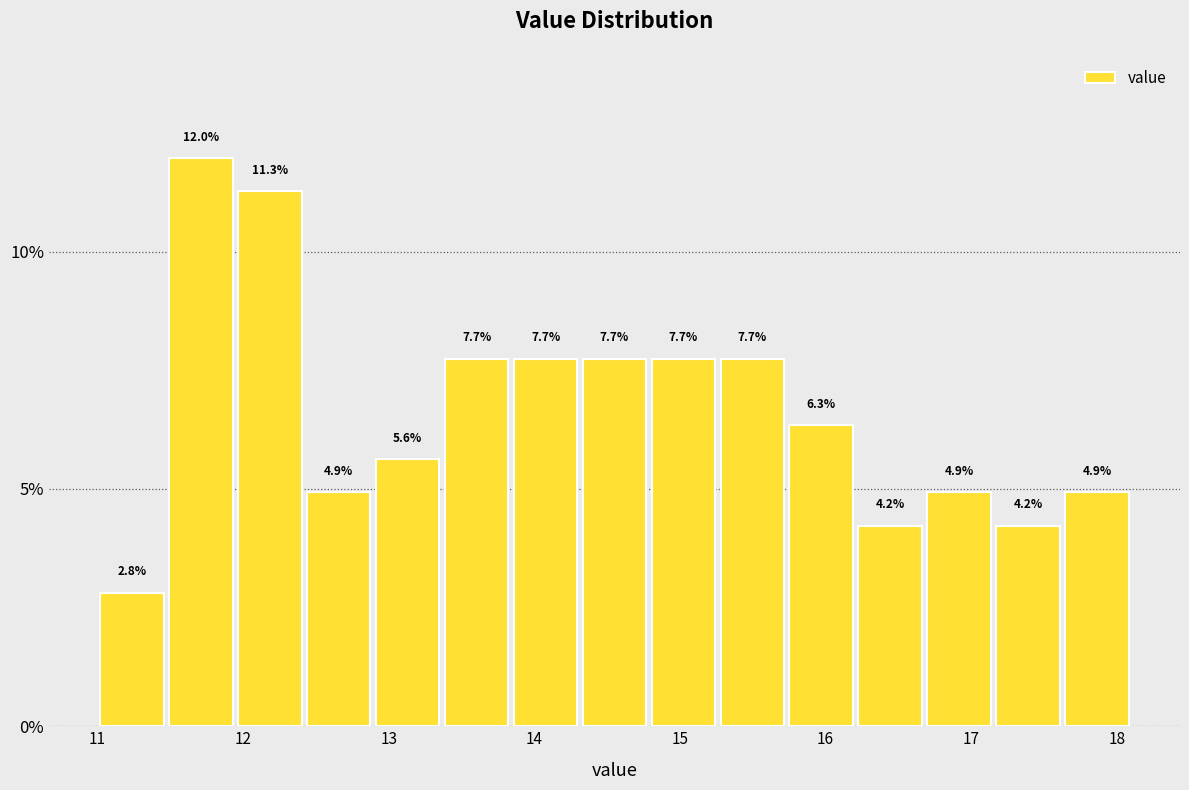

Reading left to right, transcribe this chart: for each bar, give the range it covers on the x-axis and its height. The bar edges are not printed on the chart, so give them approximately, as read against the axis.

11.0 to 11.5: 2.8
11.5 to 11.9: 12.0
11.9 to 12.4: 11.3
12.4 to 12.9: 4.9
12.9 to 13.4: 5.6
13.4 to 13.8: 7.7
13.8 to 14.3: 7.7
14.3 to 14.8: 7.7
14.8 to 15.3: 7.7
15.3 to 15.7: 7.7
15.7 to 16.2: 6.3
16.2 to 16.7: 4.2
16.7 to 17.2: 4.9
17.2 to 17.6: 4.2
17.6 to 18.1: 4.9